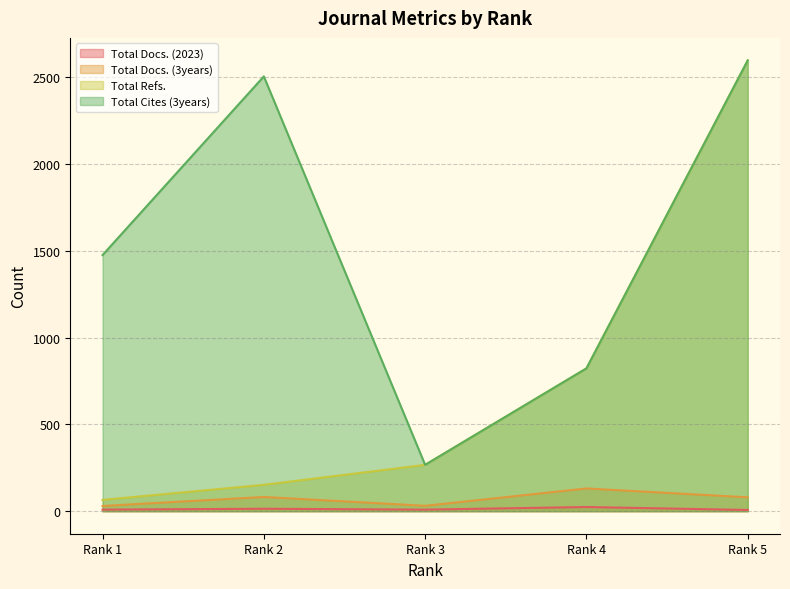

Reading left to right, transcribe all the data shown in this chart.

Total Docs. (2023): Rank 1=9	Rank 2=14	Rank 3=9	Rank 4=24	Rank 5=7
Total Docs. (3years): Rank 1=30	Rank 2=82	Rank 3=31	Rank 4=131	Rank 5=80
Total Refs.: Rank 1=65	Rank 2=152	Rank 3=267	Rank 4=823	Rank 5=2598
Total Cites (3years): Rank 1=1476	Rank 2=2506	Rank 3=267	Rank 4=823	Rank 5=2598